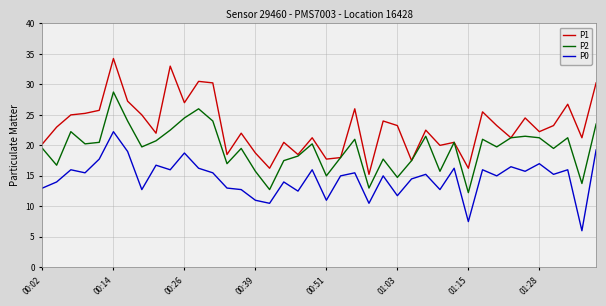

List the series in order of their overall mean, lowest first.

P0, P2, P1